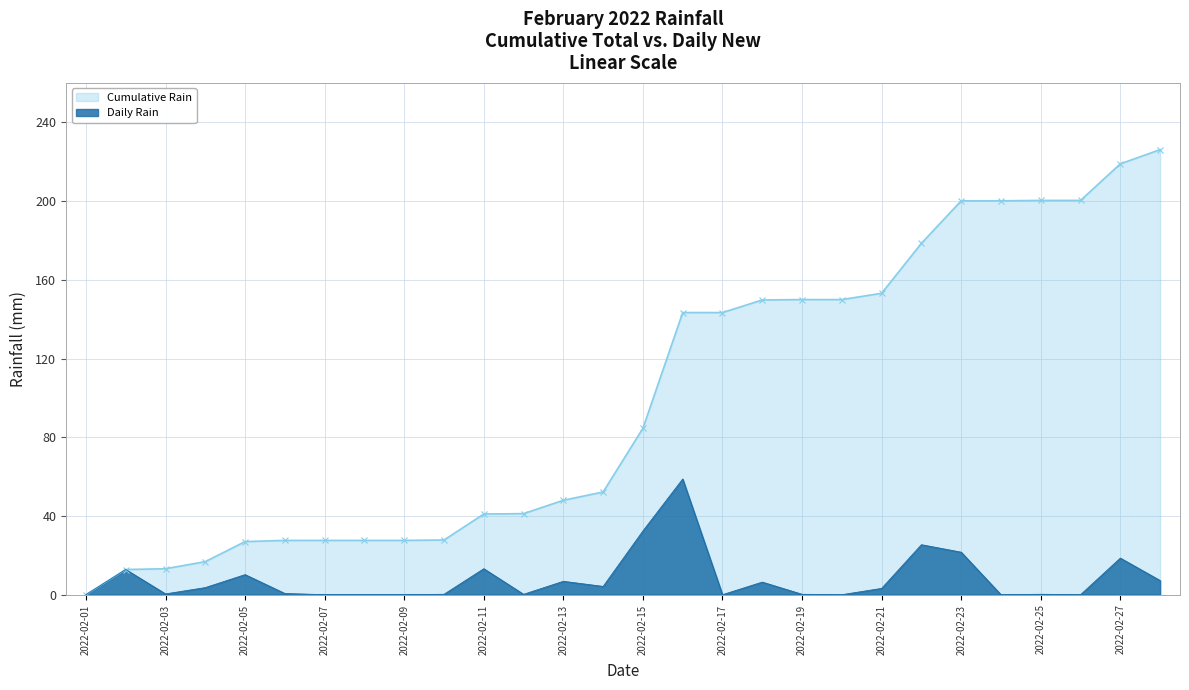

Between 2022-02-02 and 2022-02-25, which is larger?

2022-02-02